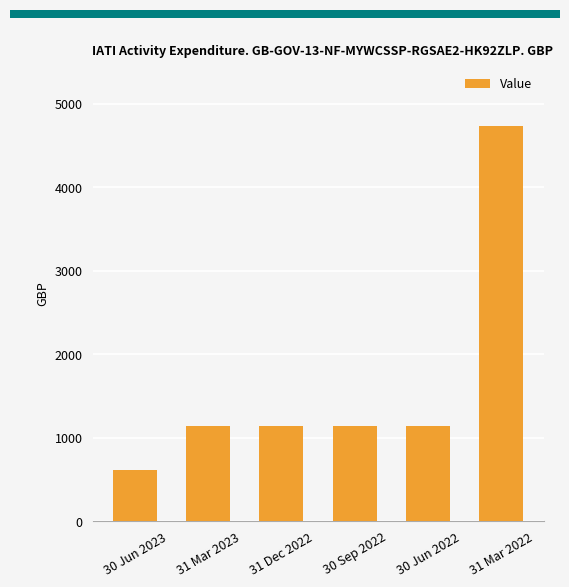

What is the value of the 1st bar from the left?

616.0